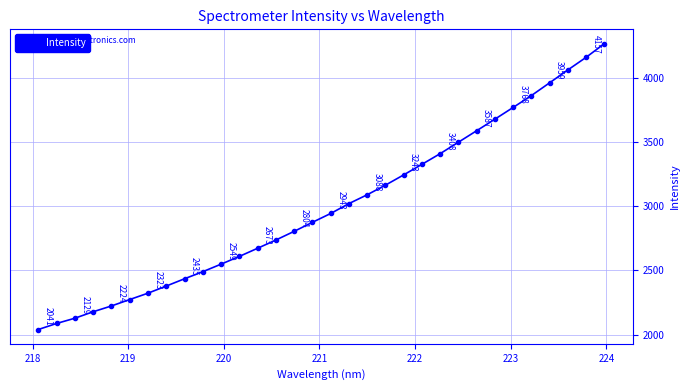

What is the minimum value shown in the chart?

2040.9